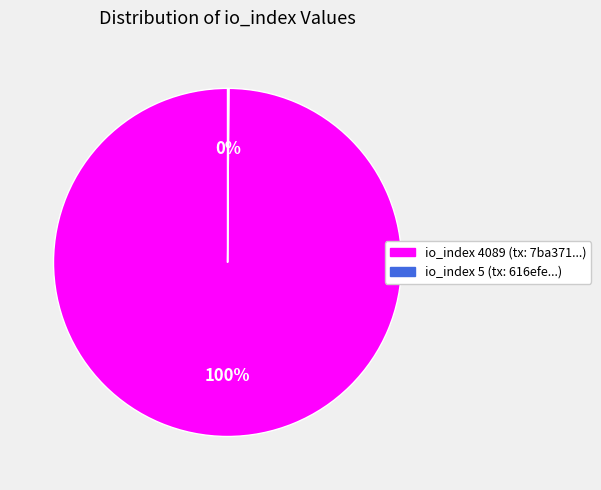

Does any single category account for the majority?

Yes